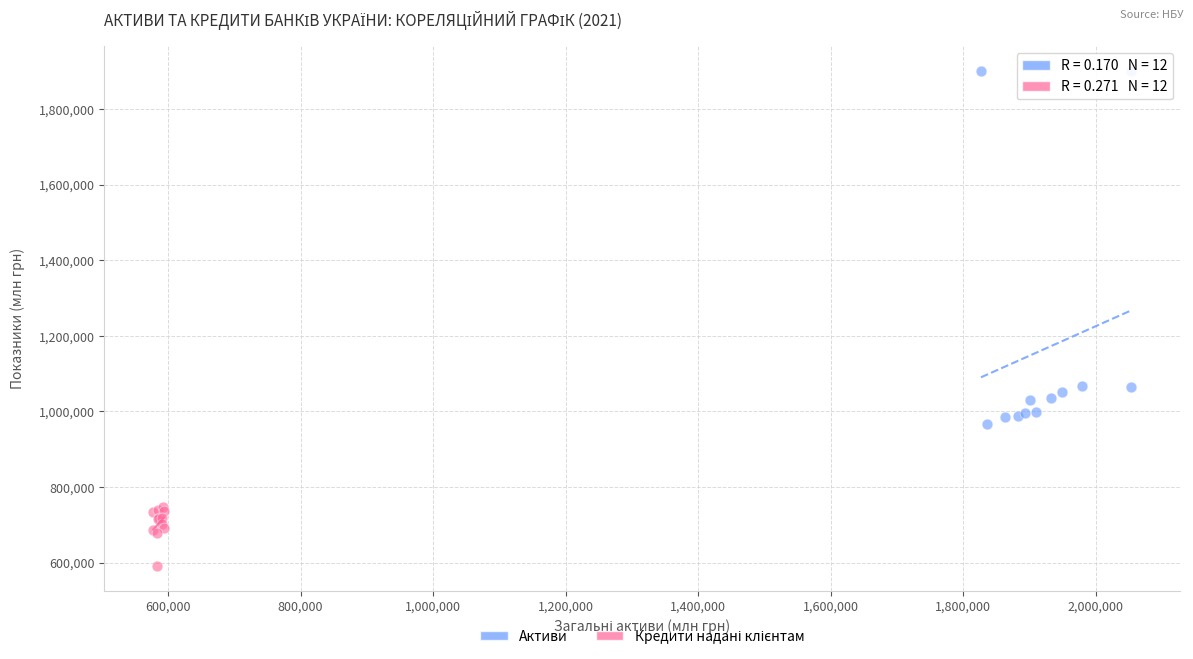

Which series has the widest spread of Y values?

Активи